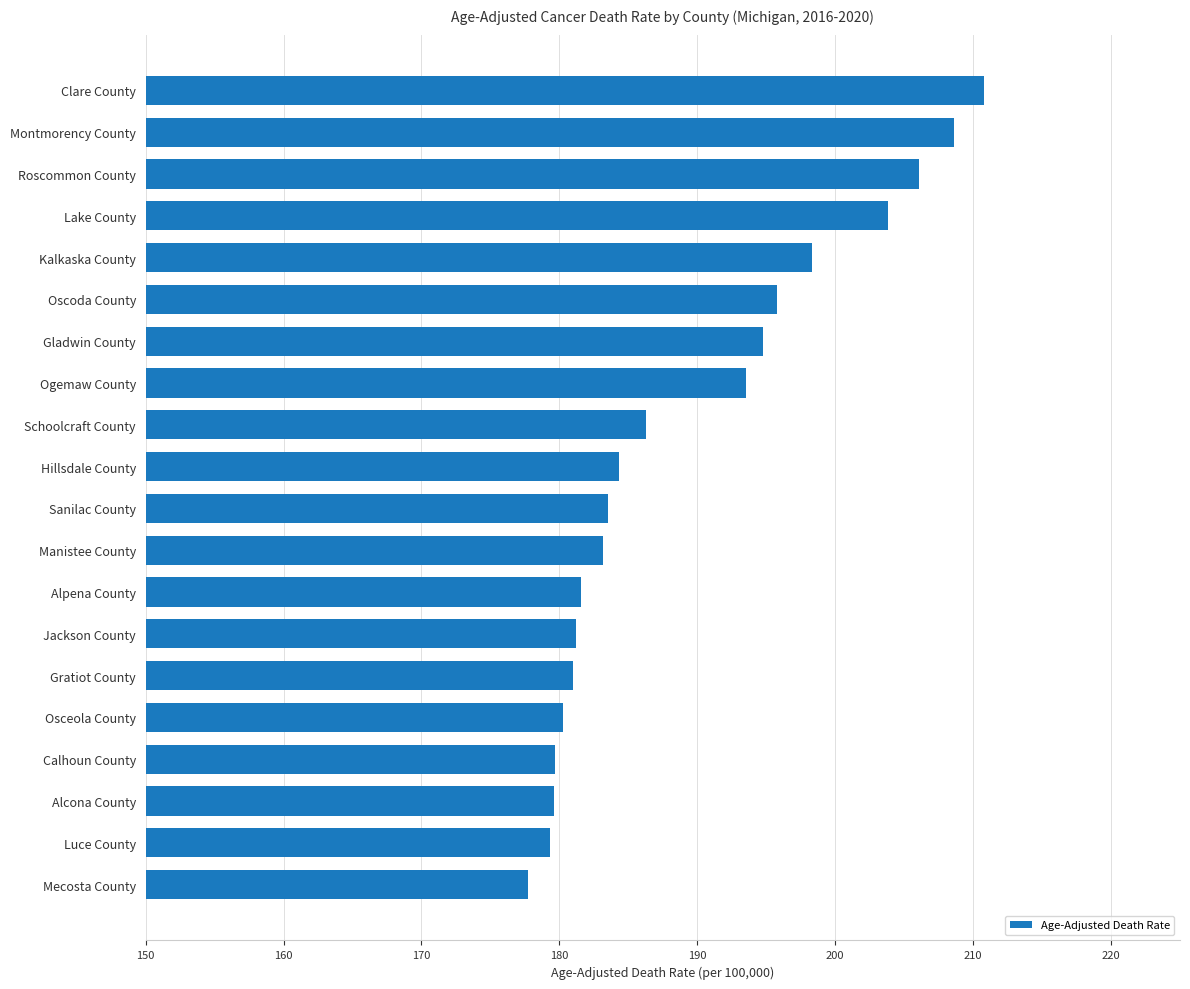

What is the maximum value shown in the chart?

210.8